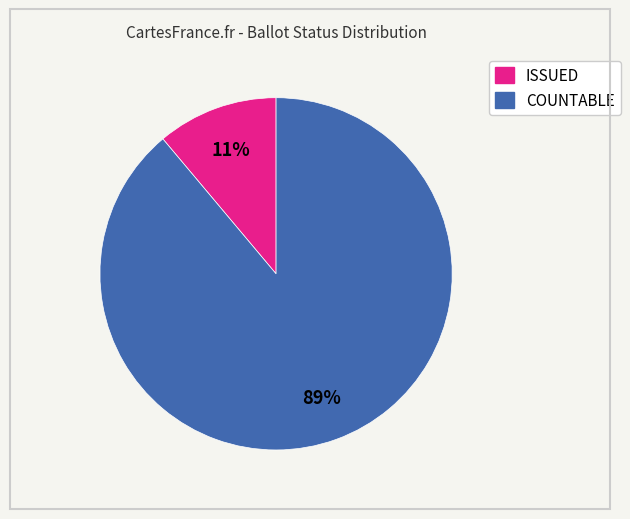

To the nearest percent, what is the average slice percentage?

50%